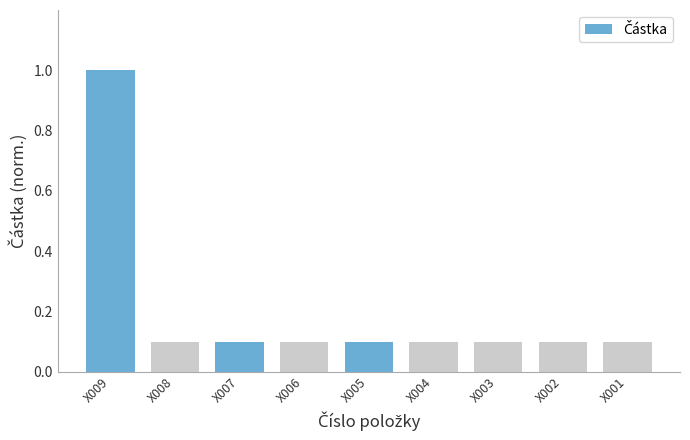

What is the change in value from X009 to X006?

-0.9